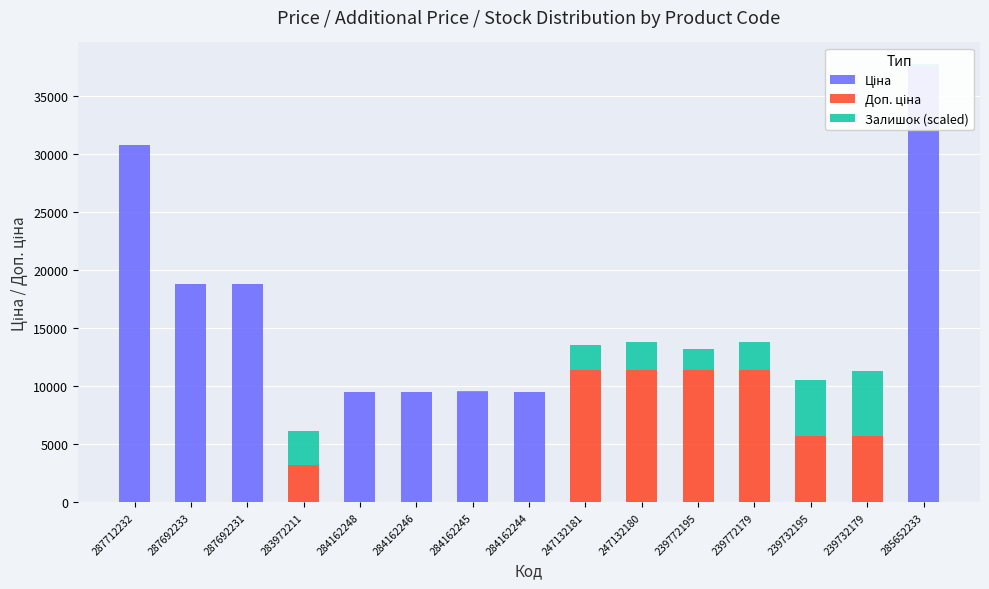

What is the label of the 9th bar from the right?

284162245